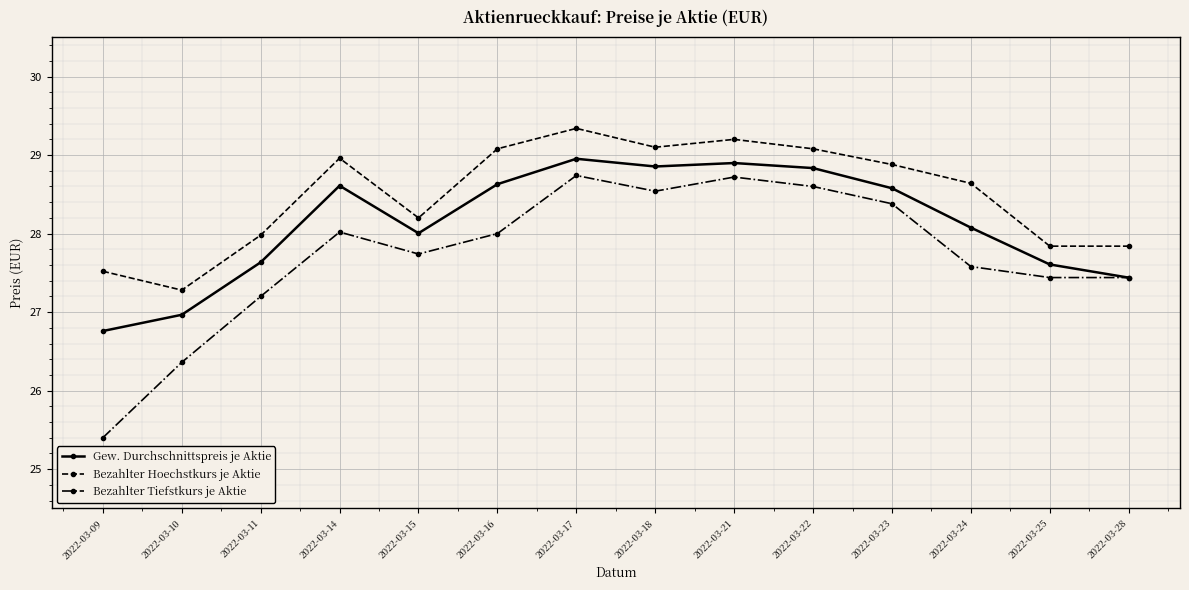

What is the difference between the Bezahlter Hoechstkurs je Aktie values at 2022-03-23 and 2022-03-14?

0.1